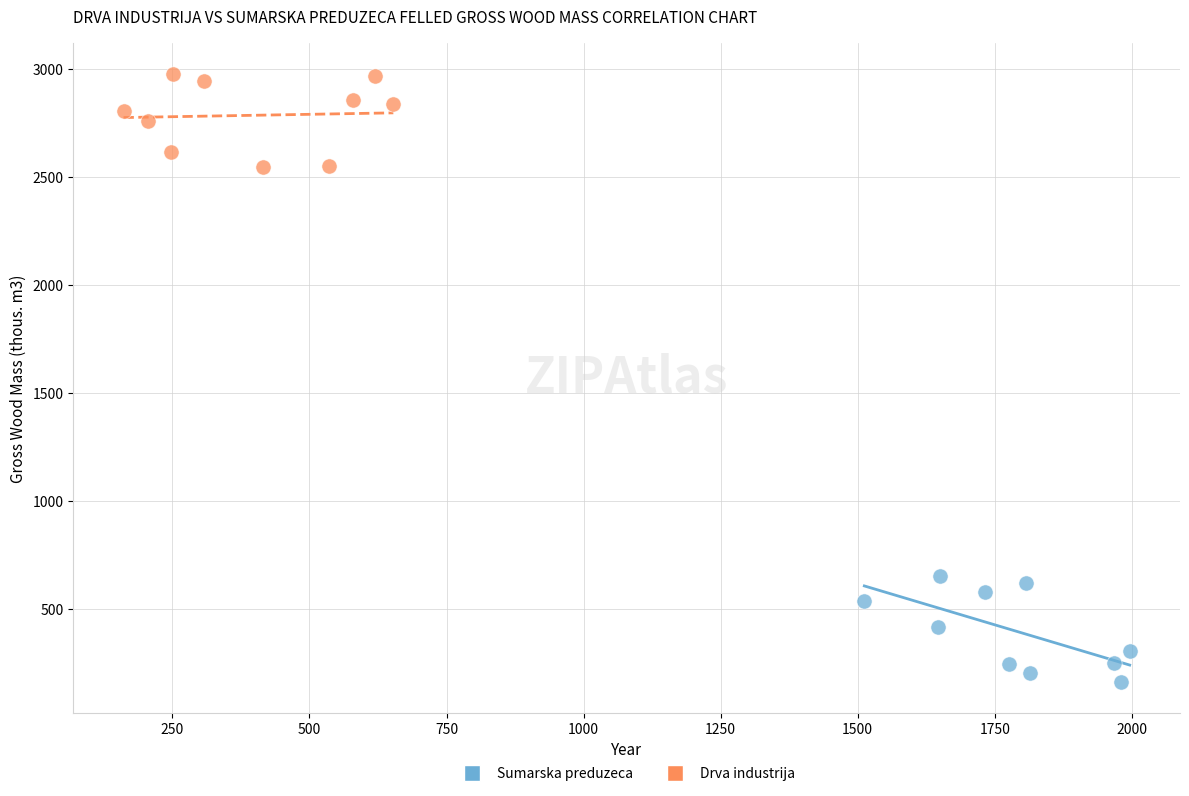

Which series contains the lowest Y value?

Sumarska preduzeca